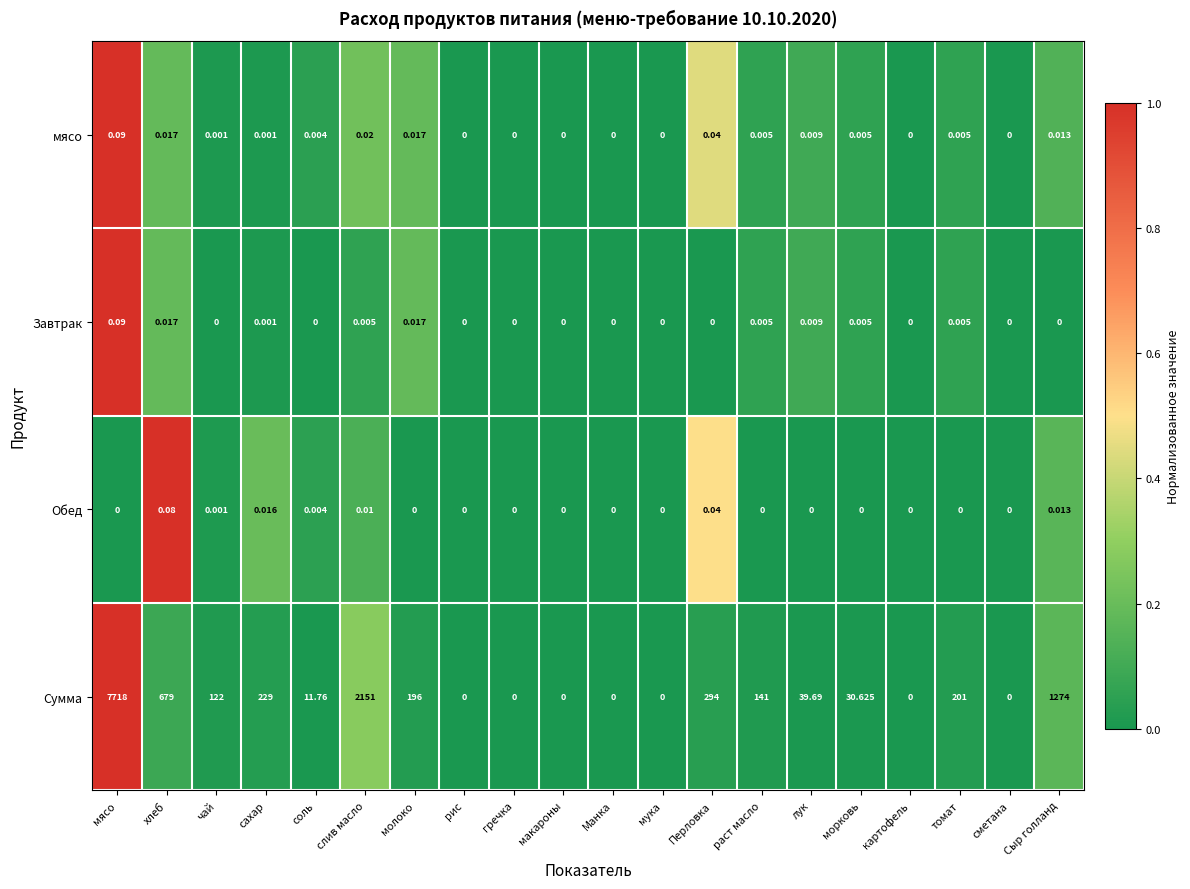

Which series has the largest range (max minus min)?

Сумма